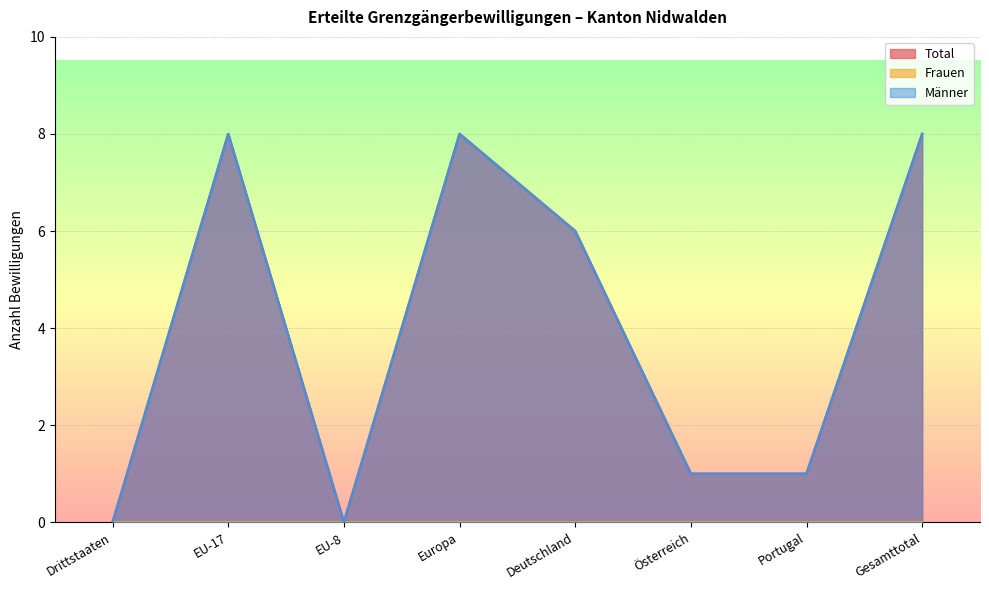

How many categories are shown in the chart?

8